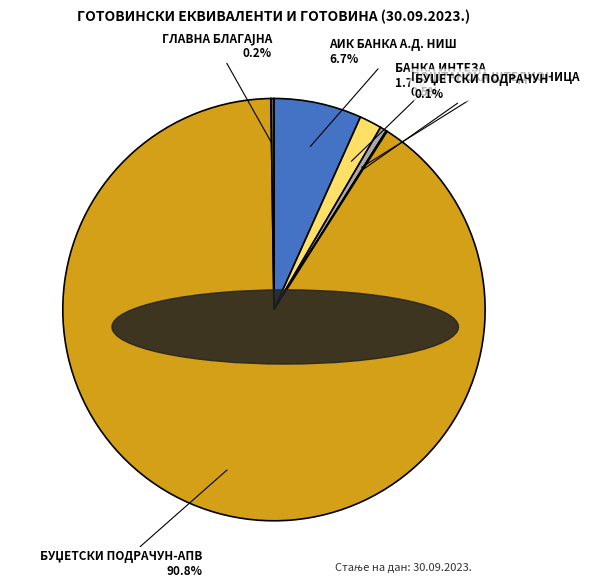

Does any single category account for the majority?

Yes